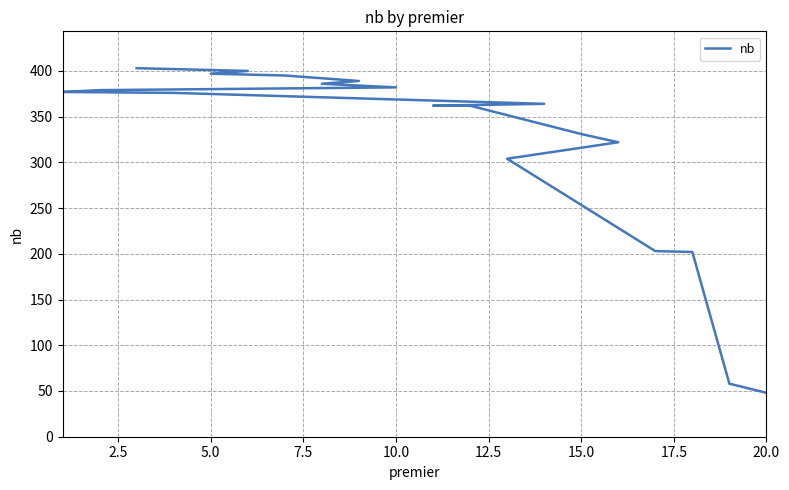

How many distinct data groups are displayed?

1